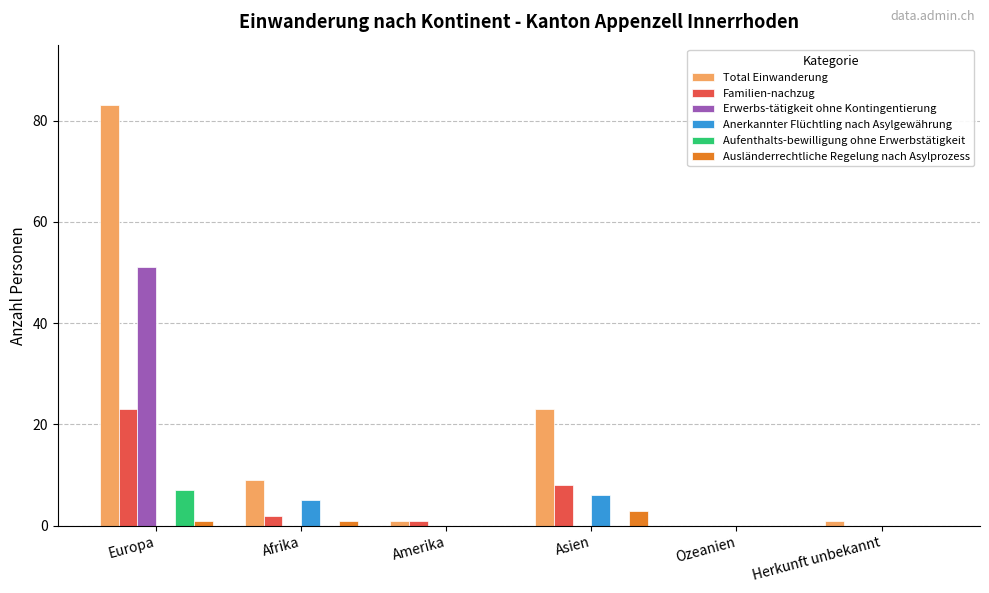

The Anerkannter Flüchtling nach Asylgewährung series shows 3 at Ozeanien. True or false?

False